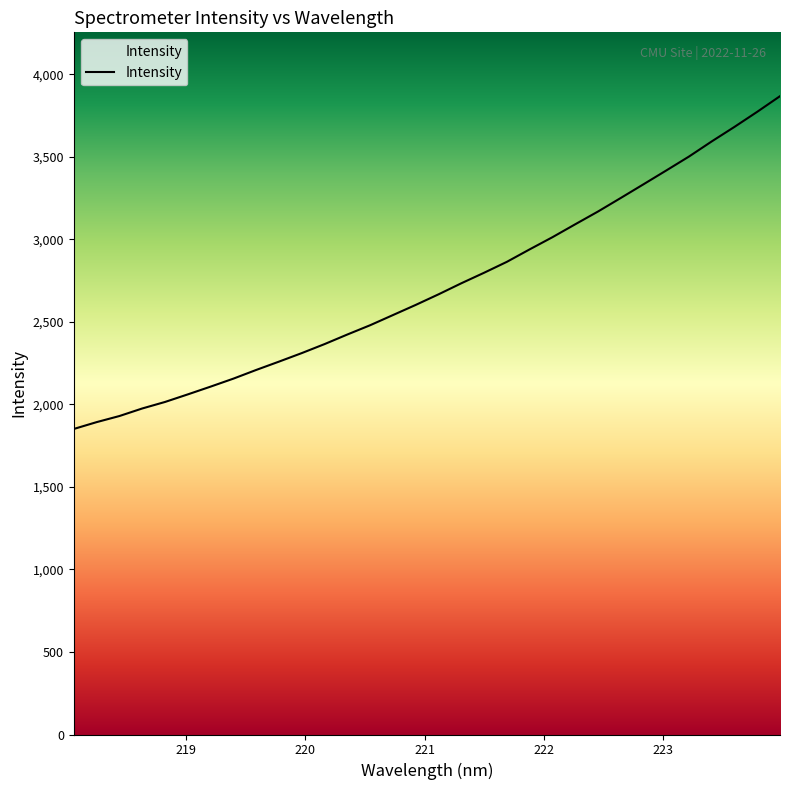

What is the minimum value shown in the chart?

1851.5